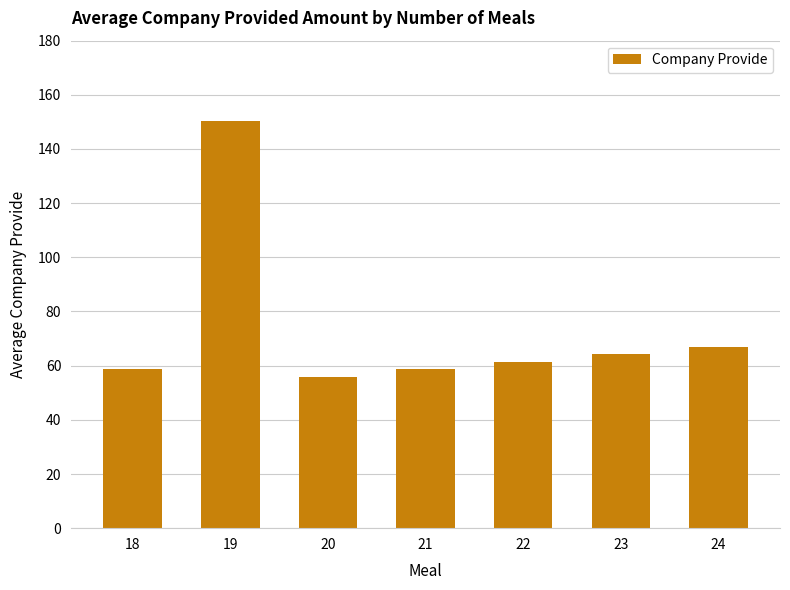

Count the number of data series in this chart.

1